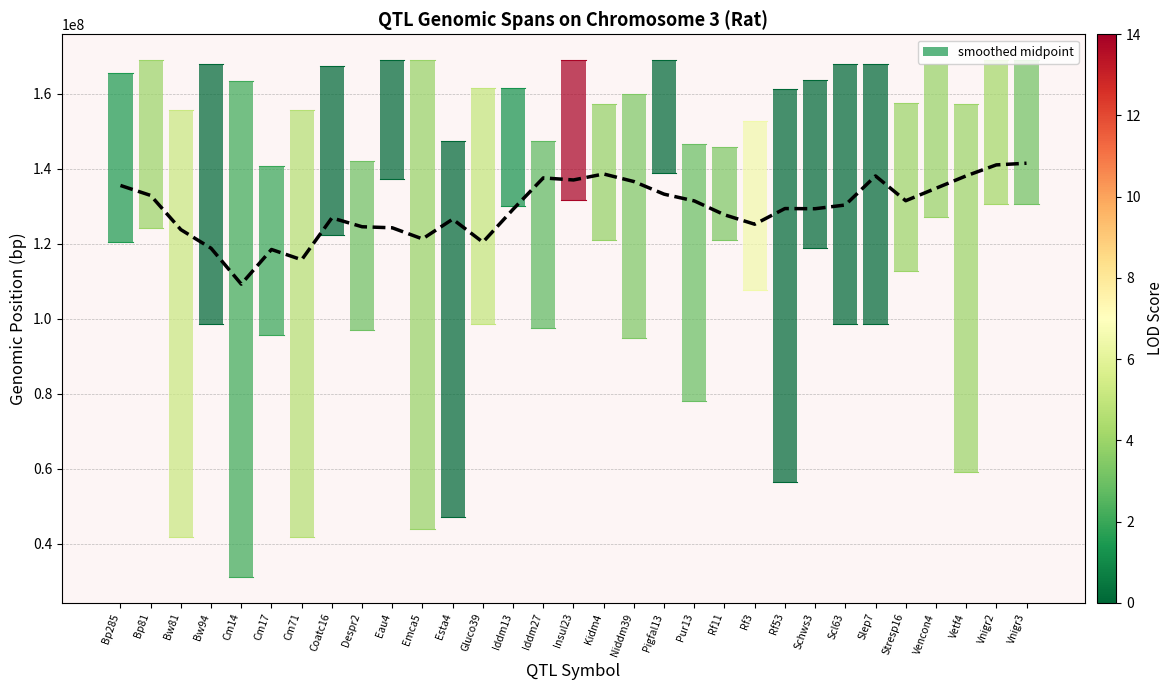

How many lines are shown in the chart?

1